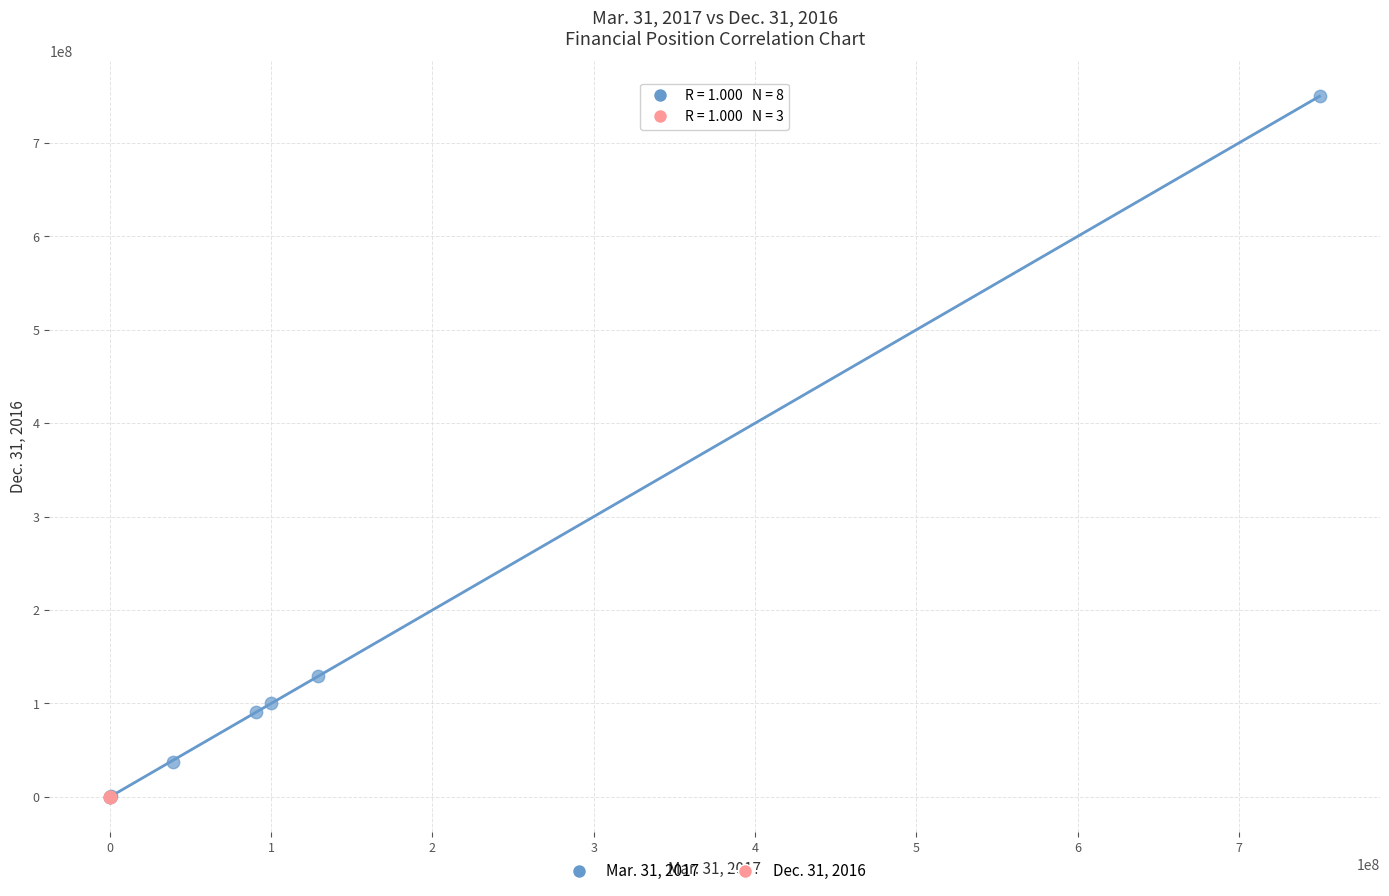

Which series has the largest Y range (max minus min)?

Mar. 31, 2017